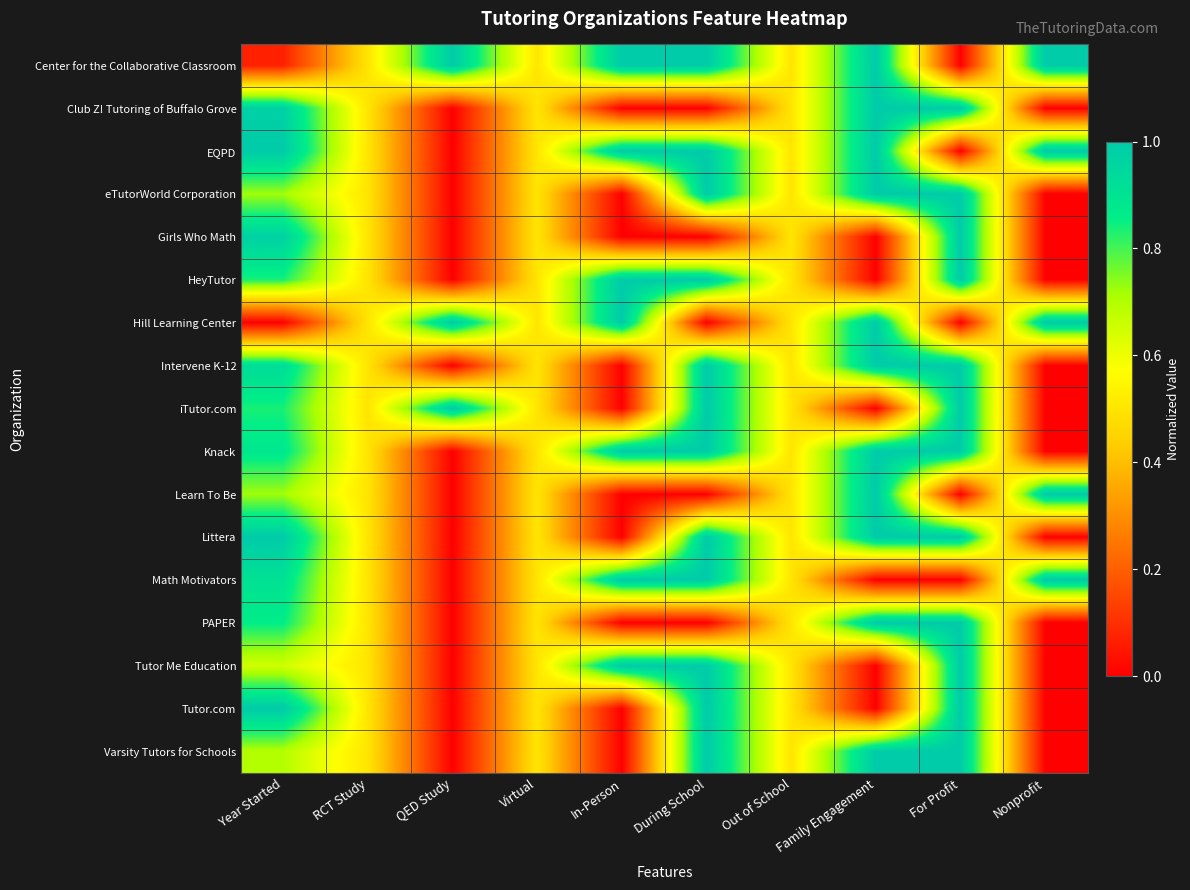

Reading left to right, what are all the values shown in this chart?

Center for the Collaborative Classroom: Year Started=0.1	RCT Study=0.5	QED Study=1.0	Virtual=0.5	In-Person=1.0	During School=1.0	Out of School=0.5	Family Engagement=1.0	For Profit=0.0	Nonprofit=1.0
Club Z! Tutoring of Buffalo Grove: Year Started=1.0	RCT Study=0.5	QED Study=0.0	Virtual=0.5	In-Person=0.0	During School=0.0	Out of School=0.5	Family Engagement=1.0	For Profit=1.0	Nonprofit=0.0
EQPD: Year Started=1.0	RCT Study=0.5	QED Study=0.0	Virtual=0.5	In-Person=1.0	During School=1.0	Out of School=0.5	Family Engagement=1.0	For Profit=0.0	Nonprofit=1.0
eTutorWorld Corporation: Year Started=0.7	RCT Study=0.5	QED Study=0.0	Virtual=0.5	In-Person=0.0	During School=1.0	Out of School=0.5	Family Engagement=1.0	For Profit=1.0	Nonprofit=0.0
Girls Who Math: Year Started=1.0	RCT Study=0.5	QED Study=0.0	Virtual=0.5	In-Person=0.0	During School=0.0	Out of School=0.5	Family Engagement=0.0	For Profit=1.0	Nonprofit=0.0
HeyTutor: Year Started=0.8	RCT Study=0.5	QED Study=0.0	Virtual=0.5	In-Person=1.0	During School=1.0	Out of School=0.5	Family Engagement=0.0	For Profit=1.0	Nonprofit=0.0
Hill Learning Center: Year Started=0.0	RCT Study=0.5	QED Study=1.0	Virtual=0.5	In-Person=1.0	During School=0.0	Out of School=0.5	Family Engagement=1.0	For Profit=0.0	Nonprofit=1.0
Intervene K-12: Year Started=0.9	RCT Study=0.5	QED Study=0.0	Virtual=0.5	In-Person=0.0	During School=1.0	Out of School=0.5	Family Engagement=1.0	For Profit=1.0	Nonprofit=0.0
iTutor.com: Year Started=0.8	RCT Study=0.5	QED Study=1.0	Virtual=0.5	In-Person=0.0	During School=1.0	Out of School=0.5	Family Engagement=0.0	For Profit=1.0	Nonprofit=0.0
Knack: Year Started=0.9	RCT Study=0.5	QED Study=0.0	Virtual=0.5	In-Person=1.0	During School=1.0	Out of School=0.5	Family Engagement=1.0	For Profit=1.0	Nonprofit=0.0
Learn To Be: Year Started=0.7	RCT Study=0.5	QED Study=0.0	Virtual=0.5	In-Person=0.0	During School=0.0	Out of School=0.5	Family Engagement=1.0	For Profit=0.0	Nonprofit=1.0
Littera: Year Started=1.0	RCT Study=0.5	QED Study=0.0	Virtual=0.5	In-Person=0.0	During School=1.0	Out of School=0.5	Family Engagement=1.0	For Profit=1.0	Nonprofit=0.0
Math Motivators: Year Started=0.9	RCT Study=0.5	QED Study=0.0	Virtual=0.5	In-Person=1.0	During School=1.0	Out of School=0.5	Family Engagement=0.0	For Profit=0.0	Nonprofit=1.0
PAPER: Year Started=0.9	RCT Study=0.5	QED Study=0.0	Virtual=0.5	In-Person=0.0	During School=0.0	Out of School=0.5	Family Engagement=1.0	For Profit=1.0	Nonprofit=0.0
Tutor Me Education: Year Started=0.7	RCT Study=0.5	QED Study=0.0	Virtual=0.5	In-Person=1.0	During School=1.0	Out of School=0.5	Family Engagement=0.0	For Profit=1.0	Nonprofit=0.0
Tutor.com: Year Started=1.0	RCT Study=0.5	QED Study=0.0	Virtual=0.5	In-Person=0.0	During School=1.0	Out of School=0.5	Family Engagement=0.0	For Profit=1.0	Nonprofit=0.0
Varsity Tutors for Schools: Year Started=0.7	RCT Study=0.5	QED Study=0.0	Virtual=0.5	In-Person=0.0	During School=1.0	Out of School=0.5	Family Engagement=1.0	For Profit=1.0	Nonprofit=0.0